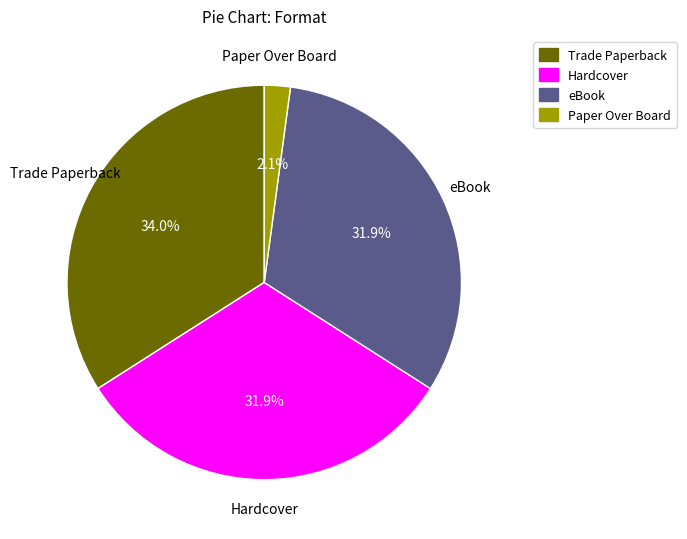

Does Paper Over Board account for over 50% of the chart?

No